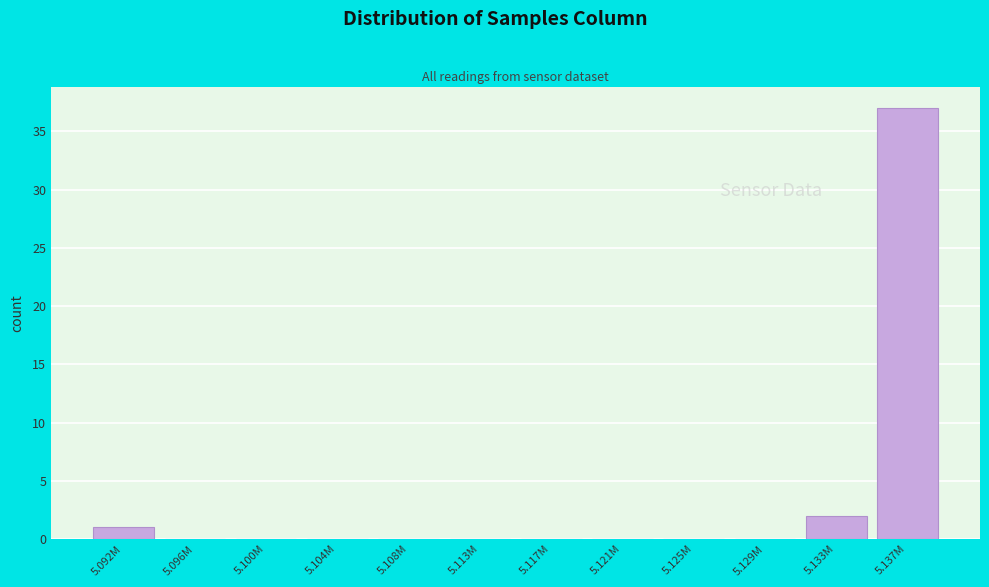

Reading right to left, what are all the values shown in this chart?

5.137M=37	5.133M=2	5.129M=0	5.125M=0	5.121M=0	5.117M=0	5.113M=0	5.108M=0	5.104M=0	5.100M=0	5.096M=0	5.092M=1